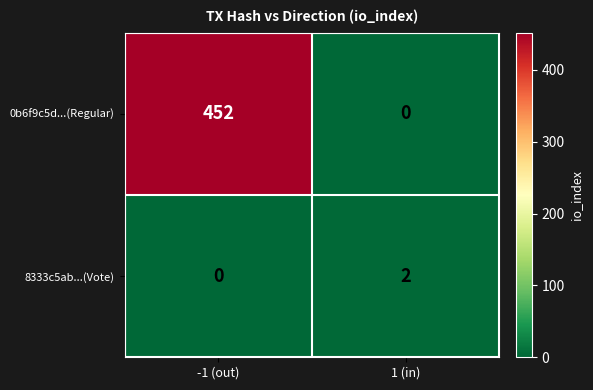

What is the difference between the maximum and minimum values in the 0b6f9c5d...(Regular) series?

452